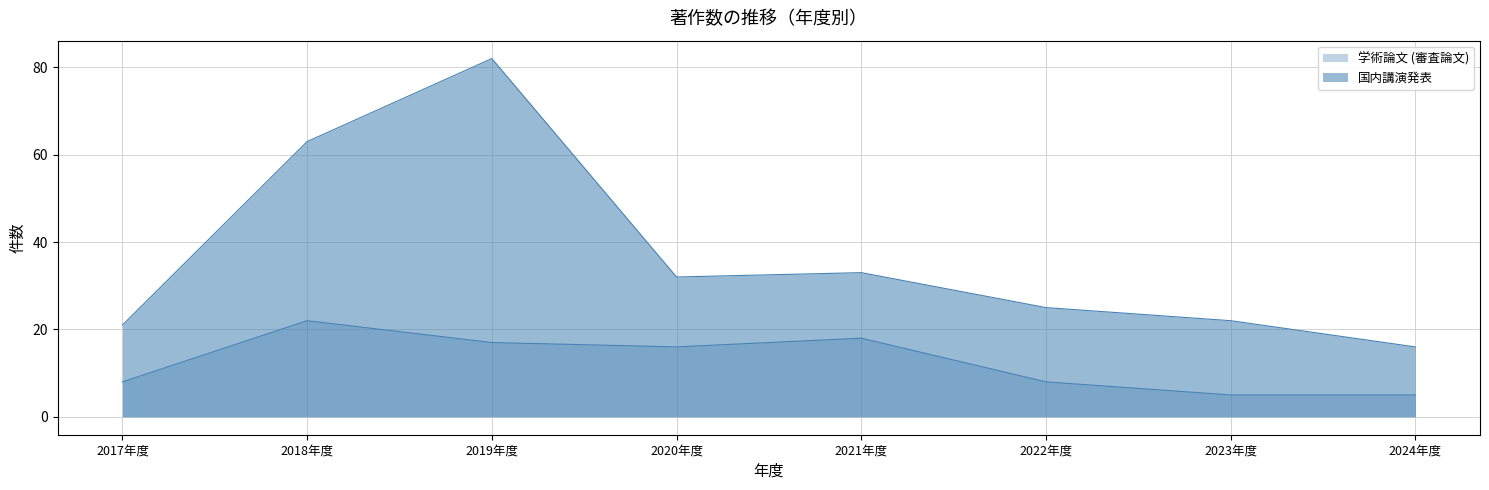

How many lines are shown in the chart?

2